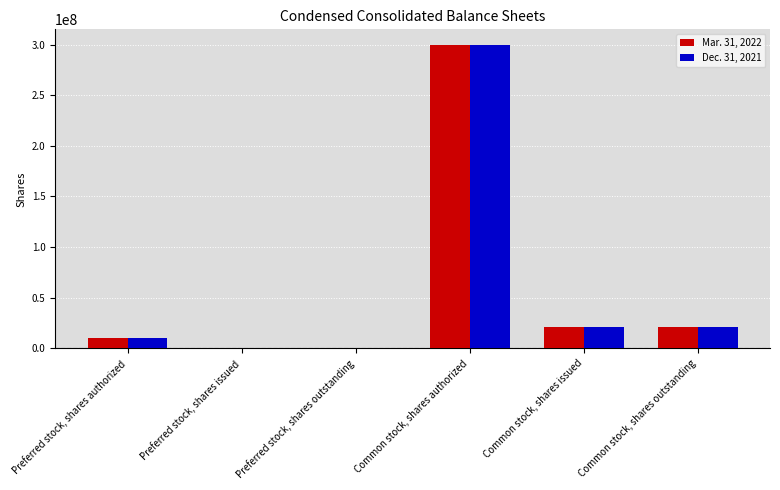

Between Preferred stock, shares issued and Common stock, shares outstanding, which series saw the biggest shift?

Mar. 31, 2022